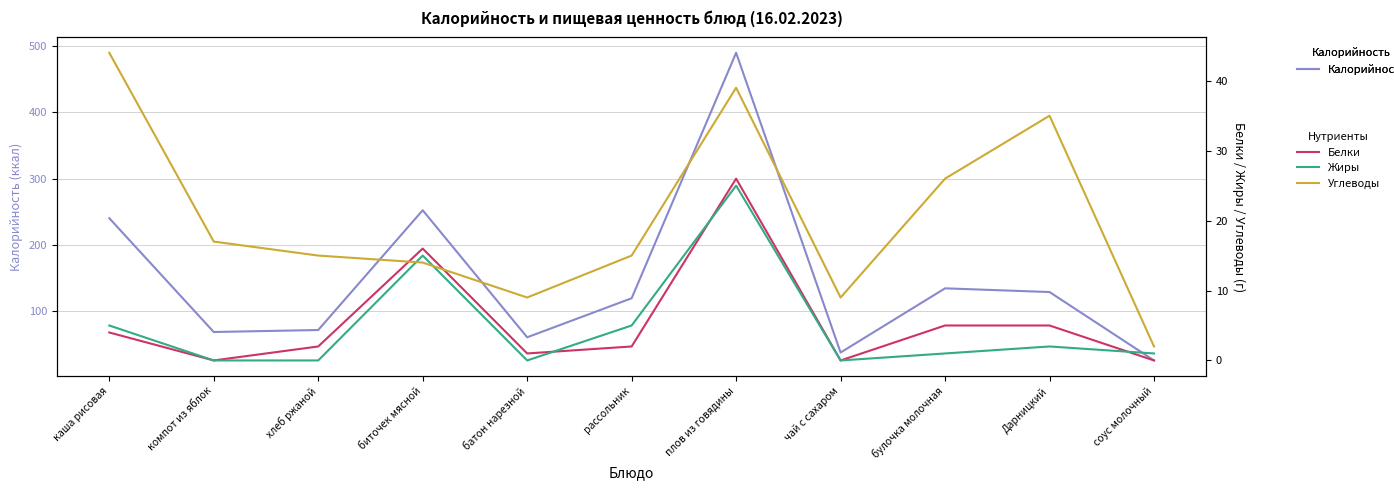

How many interior local peaks does the Белки series have?

2